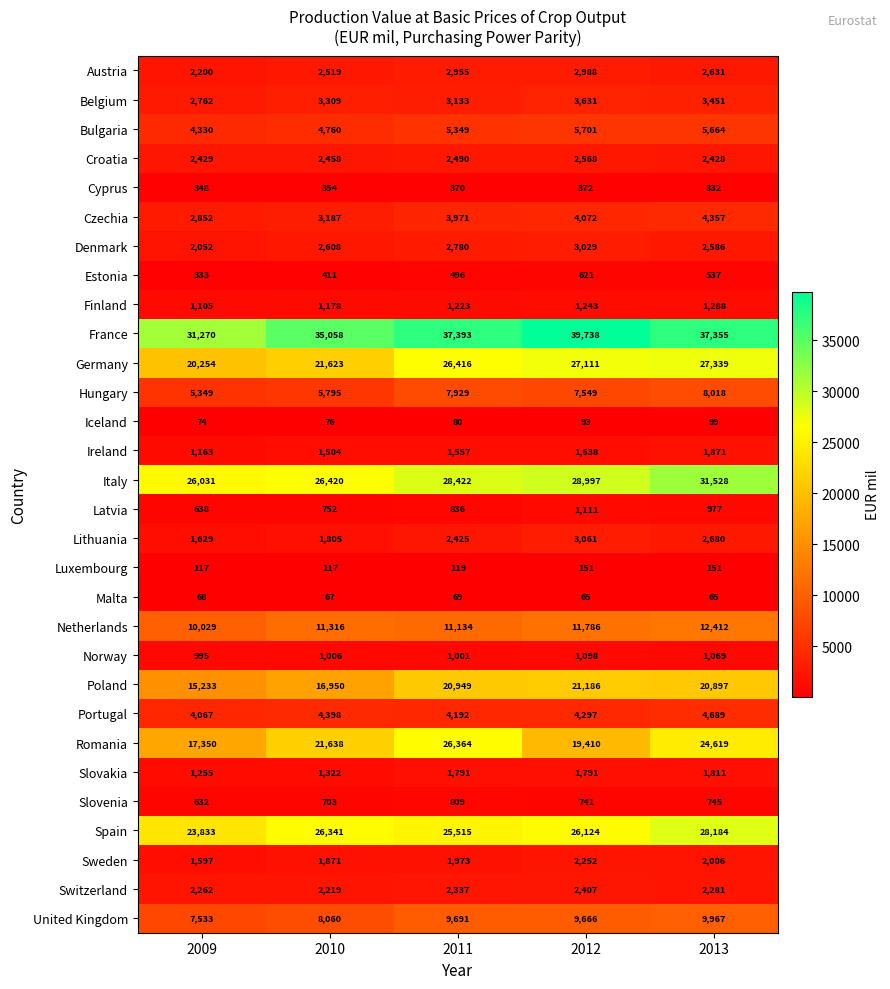

What is the difference between the highest and lowest values at 2013?

37290